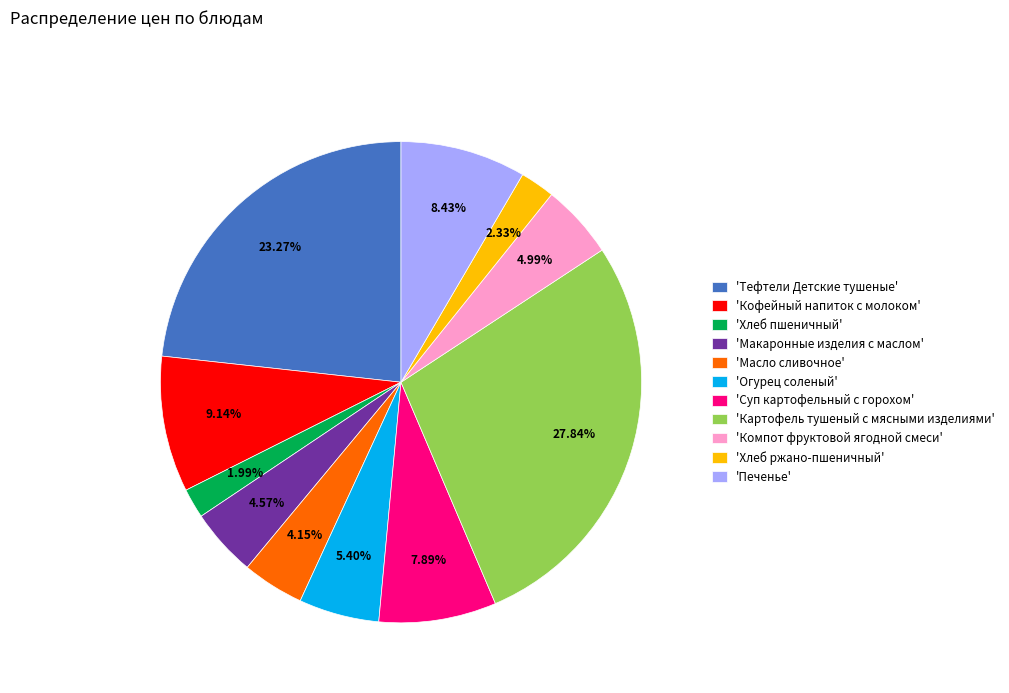

To the nearest percent, what is the average slice percentage?

9%